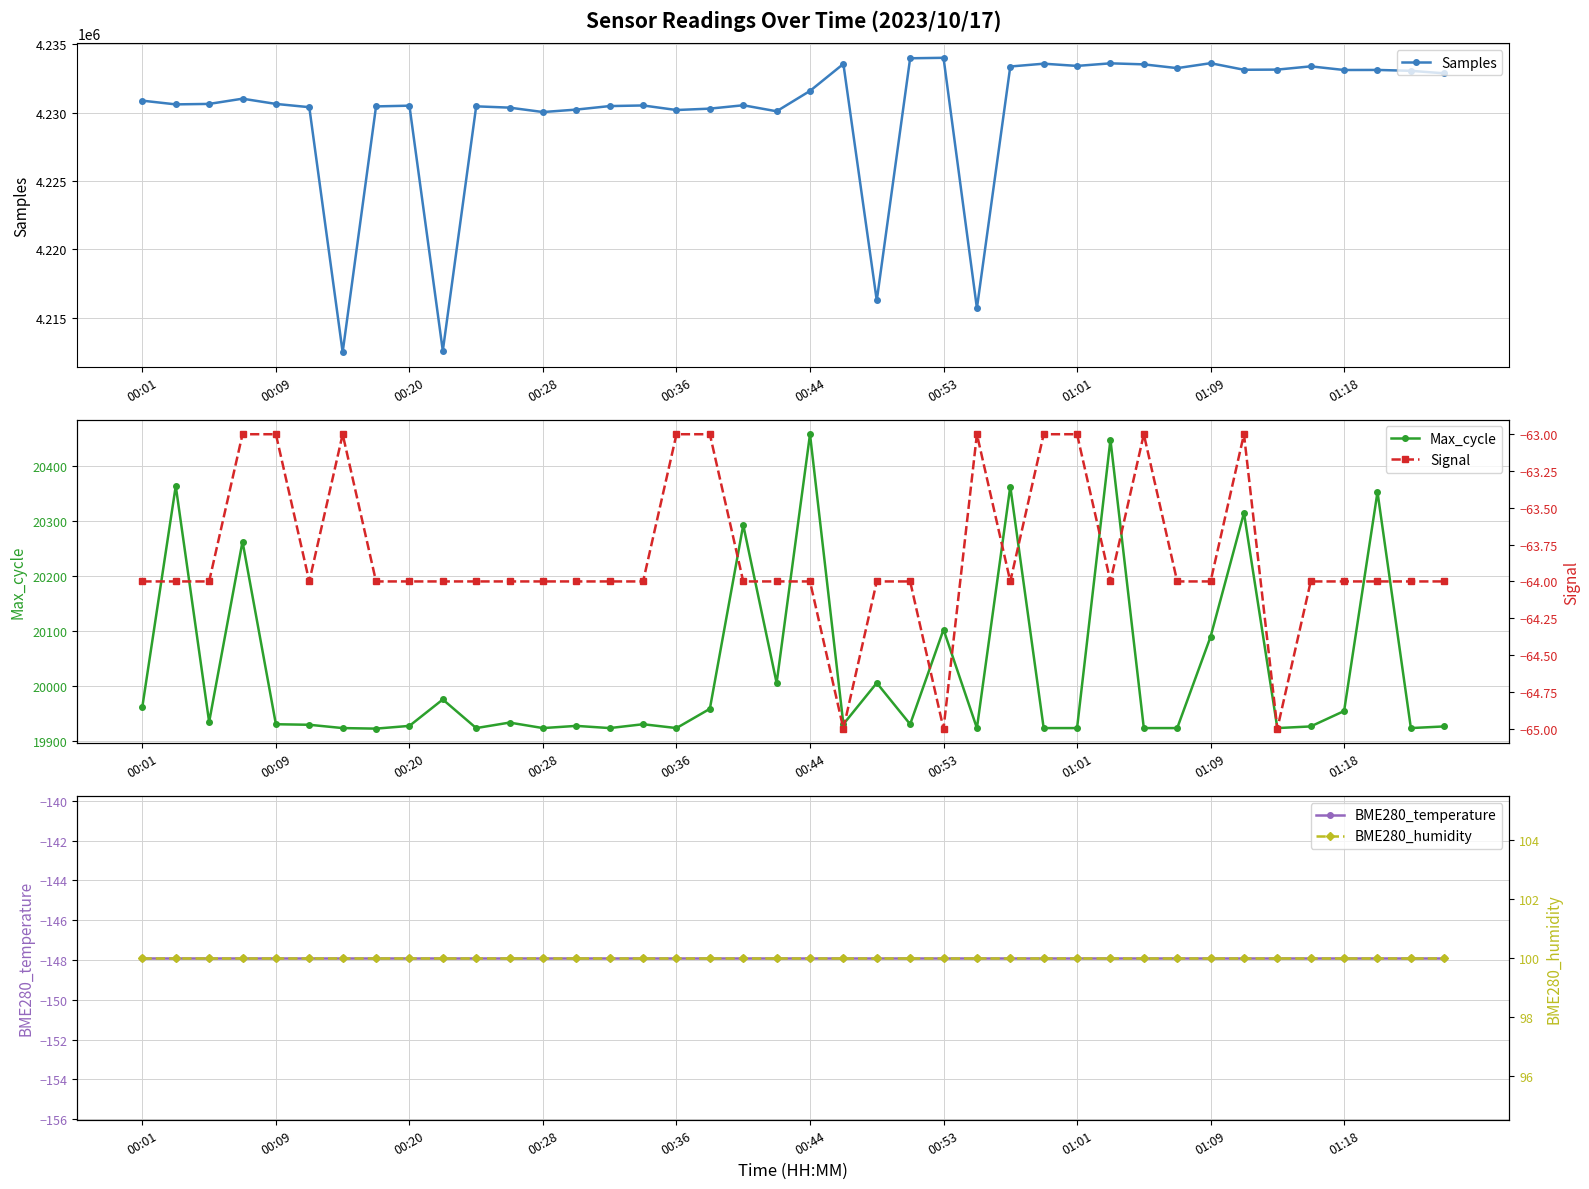

True or false: Max_cycle has more than 1 points higher than both neighbors.

True